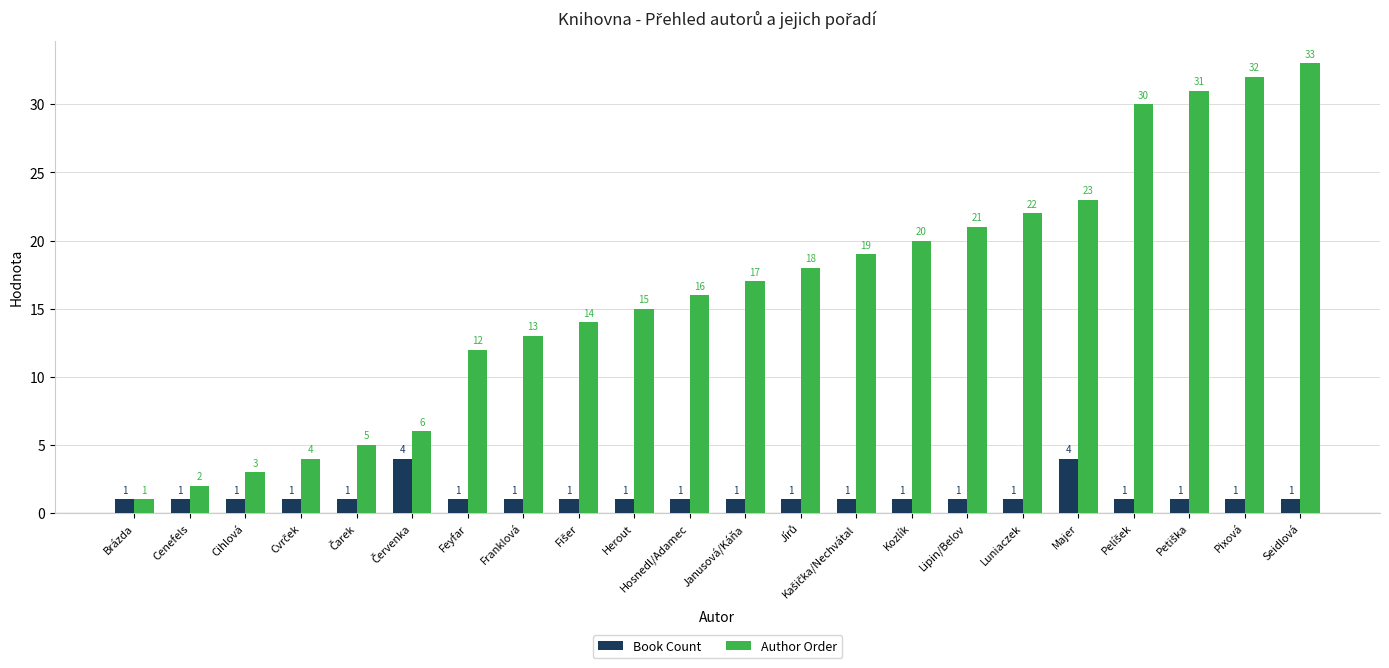

What is the difference between the maximum and minimum values in the Book Count series?

3